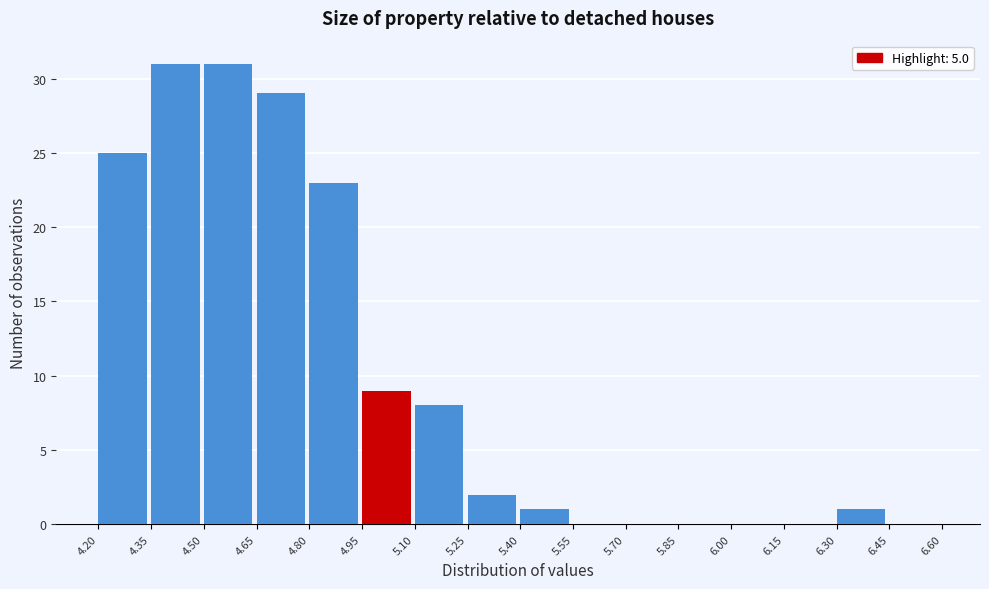

Reading left to right, transcribe this chart: for each bar, give the range it covers on the x-axis and its height. The values are not printed on the chart, so give them approximately, as read against the axis.

4.20 to 4.35: 25
4.35 to 4.50: 31
4.50 to 4.65: 31
4.65 to 4.80: 29
4.80 to 4.95: 23
4.95 to 5.10: 9
5.10 to 5.25: 8
5.25 to 5.40: 2
5.40 to 5.55: 1
5.55 to 5.70: 0
5.70 to 5.85: 0
5.85 to 6.00: 0
6.00 to 6.15: 0
6.15 to 6.30: 0
6.30 to 6.45: 1
6.45 to 6.60: 0